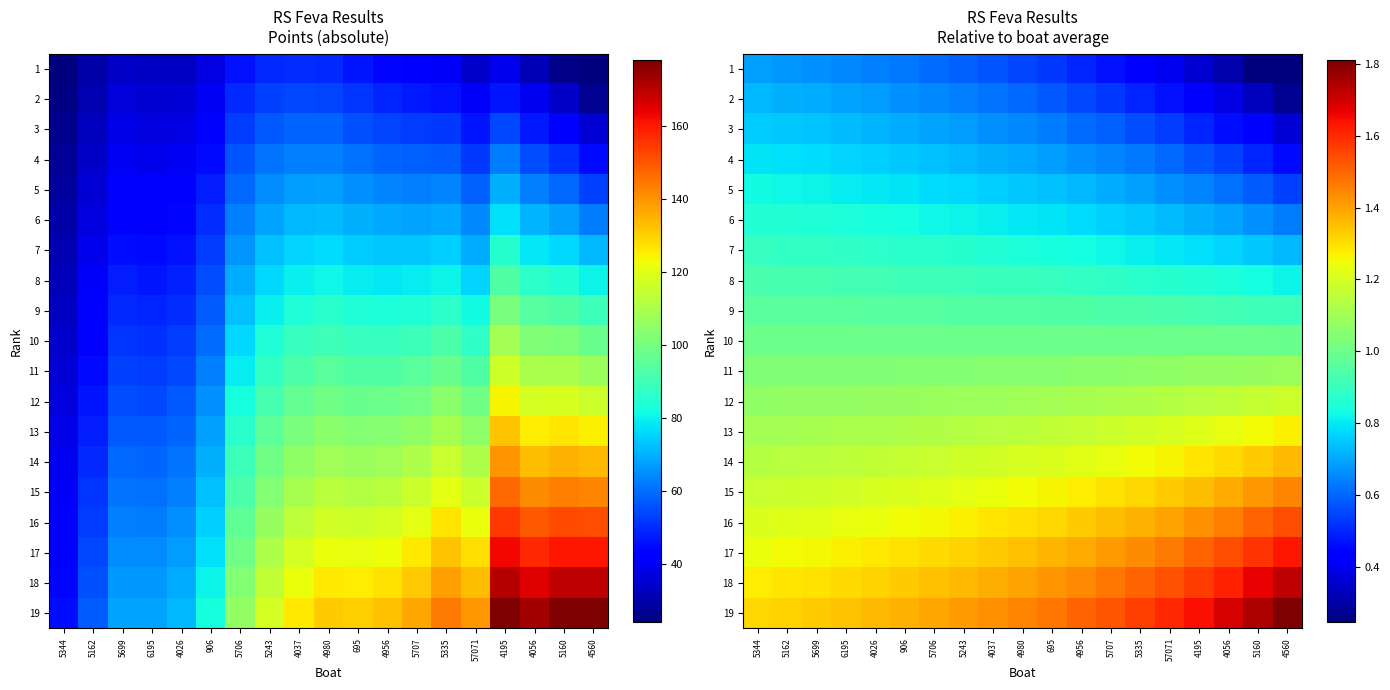

Count the number of data series in this chart.

19